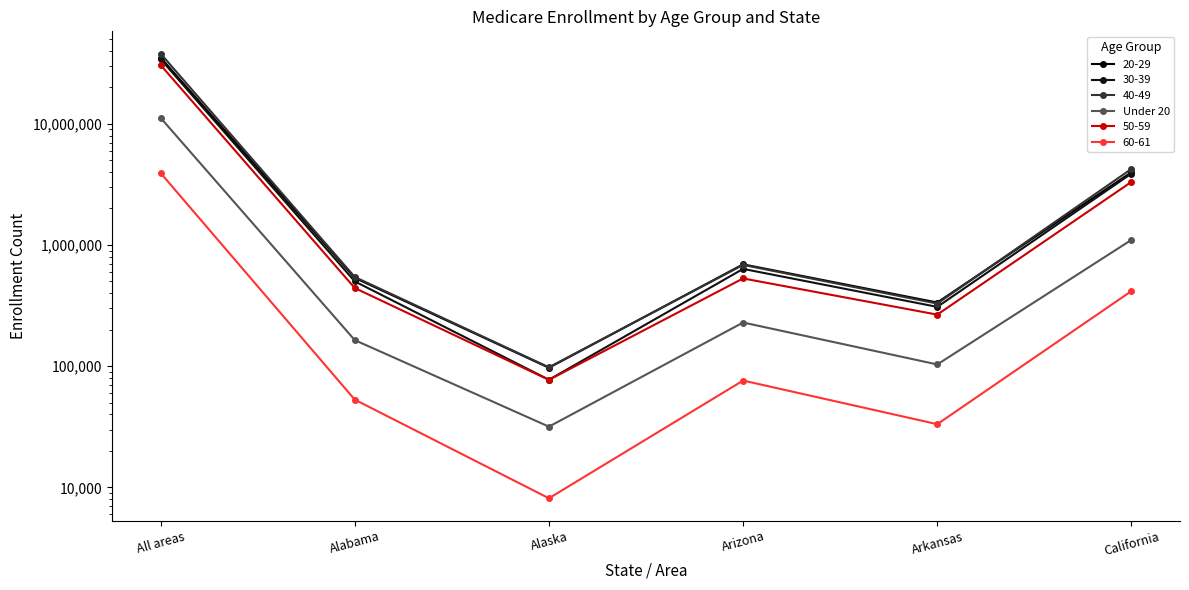

Which has a higher value, All areas or Alabama?

All areas